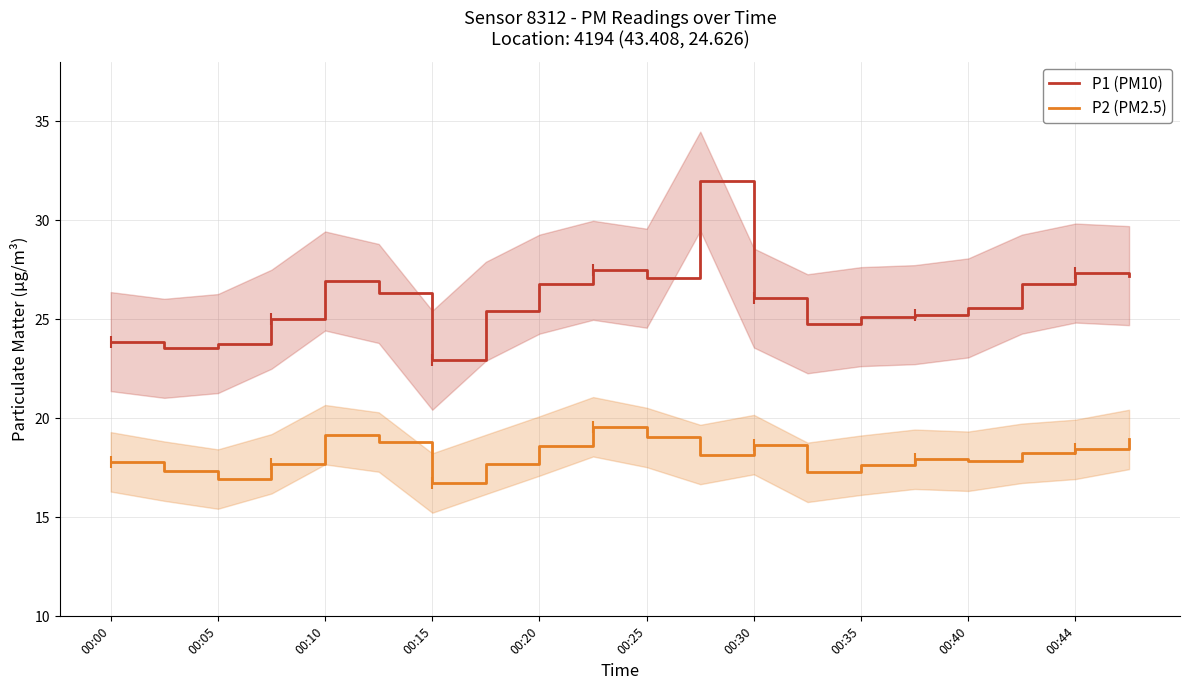

At which label does P1 (PM10) reach its minimum?

00:15